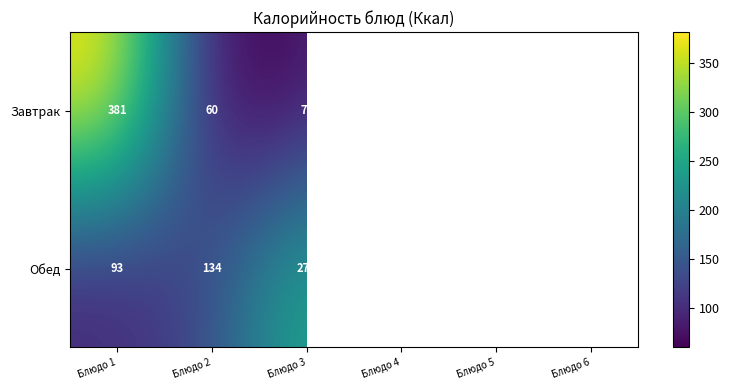

Rank the series at Блюдо 4 from highest to lowest value.

Обед, Завтрак